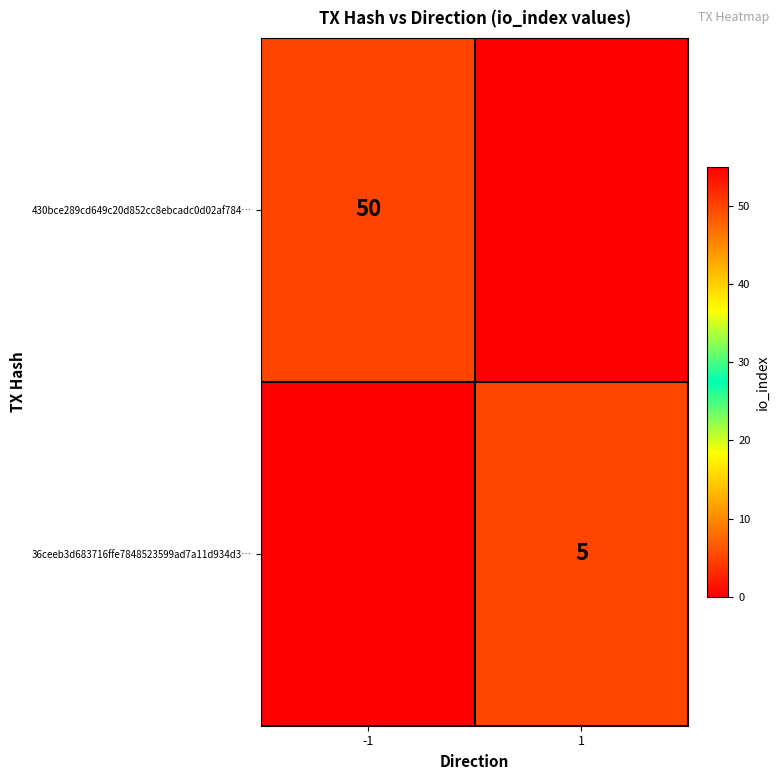

True or false: 430bce289cd649c20d852cc8ebcadc0d02af784… has a value of 50 at -1.

True